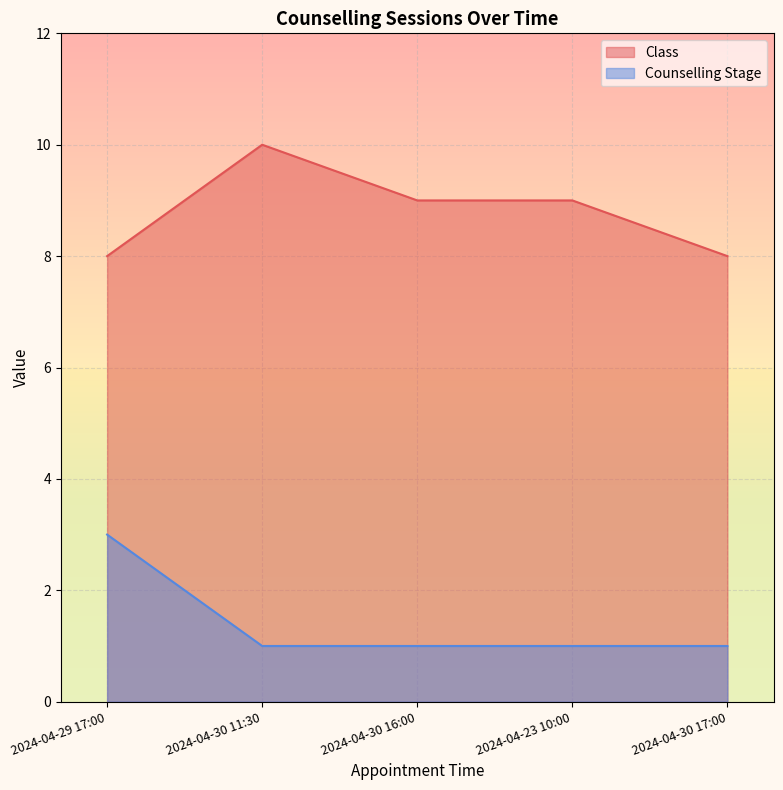

Which series changed the most between 2024-04-30 16:00 and 2024-04-23 10:00?

Class